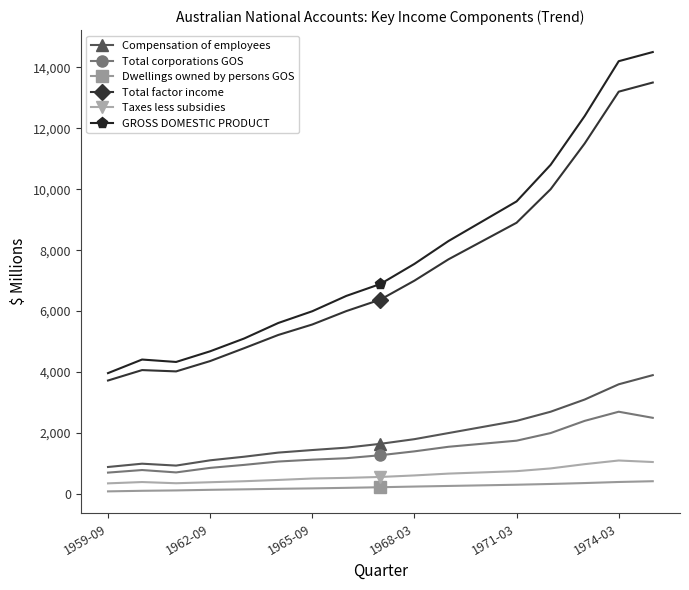

Which series has the largest range (max minus min)?

GROSS DOMESTIC PRODUCT